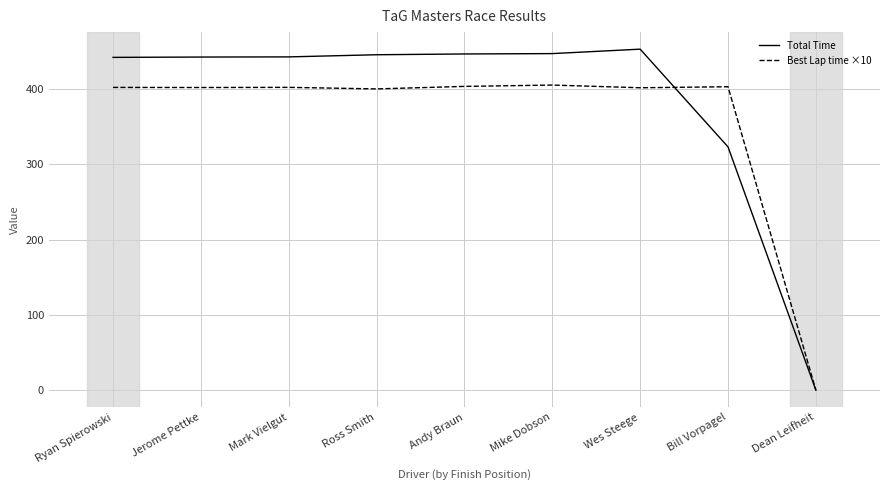

What are all the series names shown in the legend?

Total Time, Best Lap time ×10